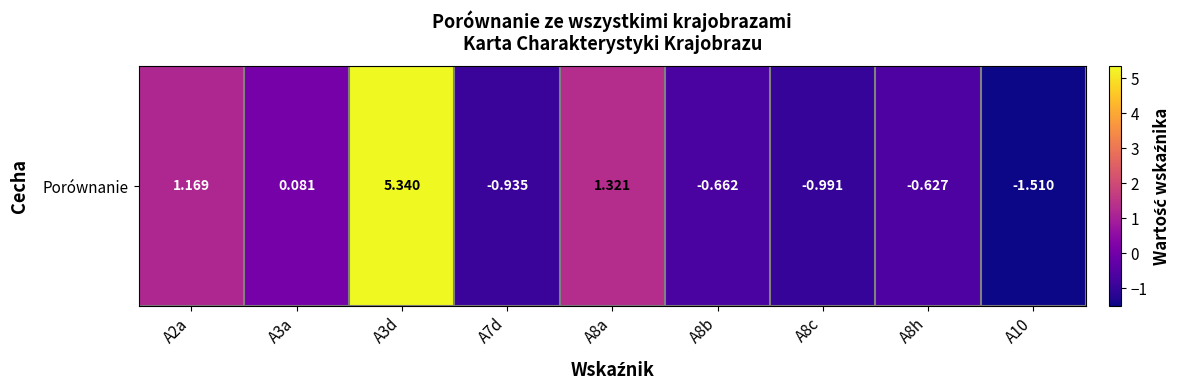

At which label does the data first exceed 0?

A2a